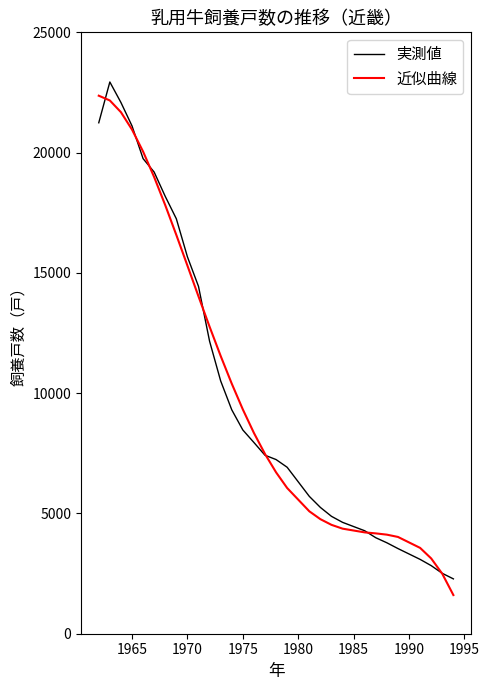

What is the highest value of the 実測値 series?

22936.0